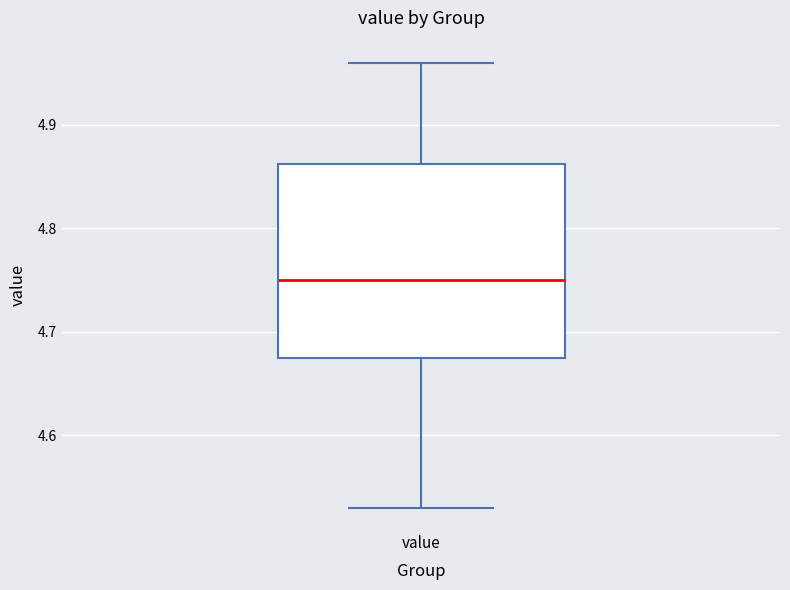

Transcribe this box plot: give where the median line is, the range the box spans, and where the two whiskers end, as read against the y-axis. The values are not printed on the chart, so give them approximately, as read against the axis.

median 4.75, box 4.68 to 4.86, whiskers 4.53 to 4.96